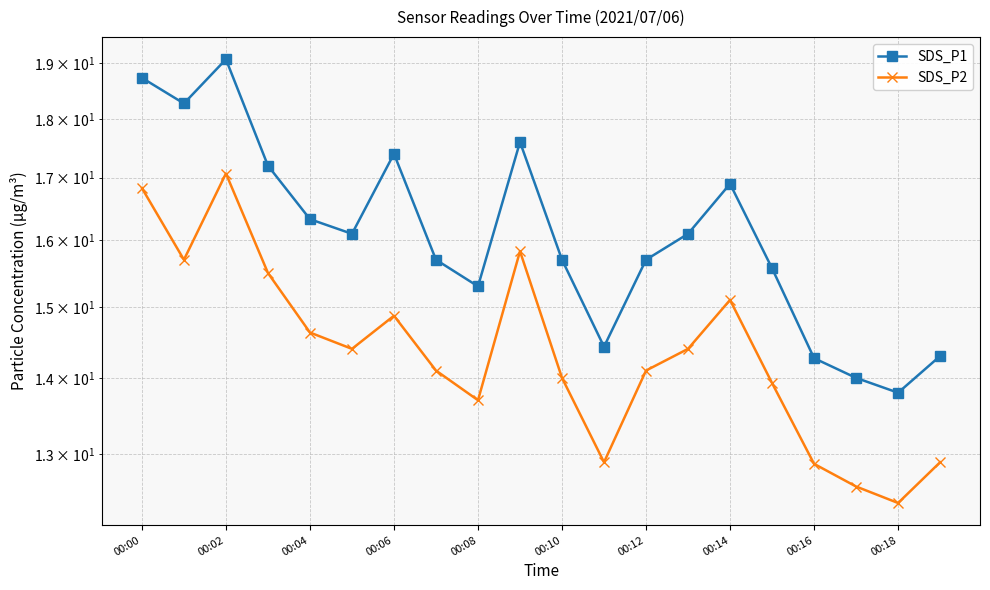

What are all the series names shown in the legend?

SDS_P1, SDS_P2